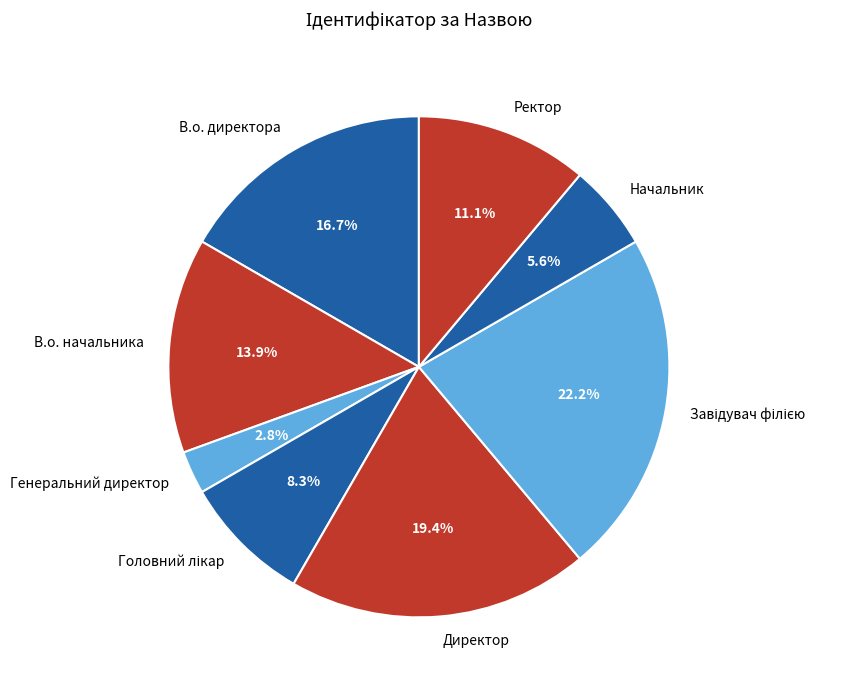

What percentage is the В.о. начальника slice, to the nearest percent?

14%